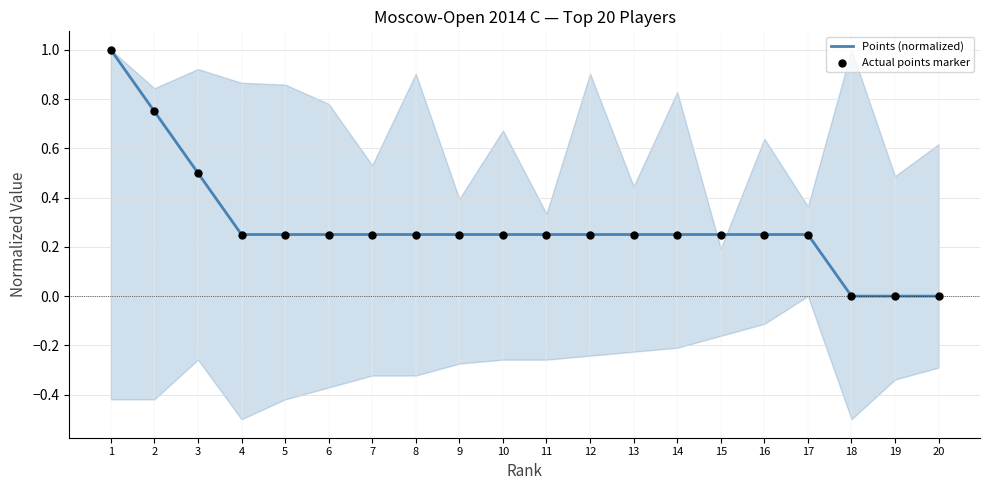

Which series contains the highest Y value?

Points (normalized)